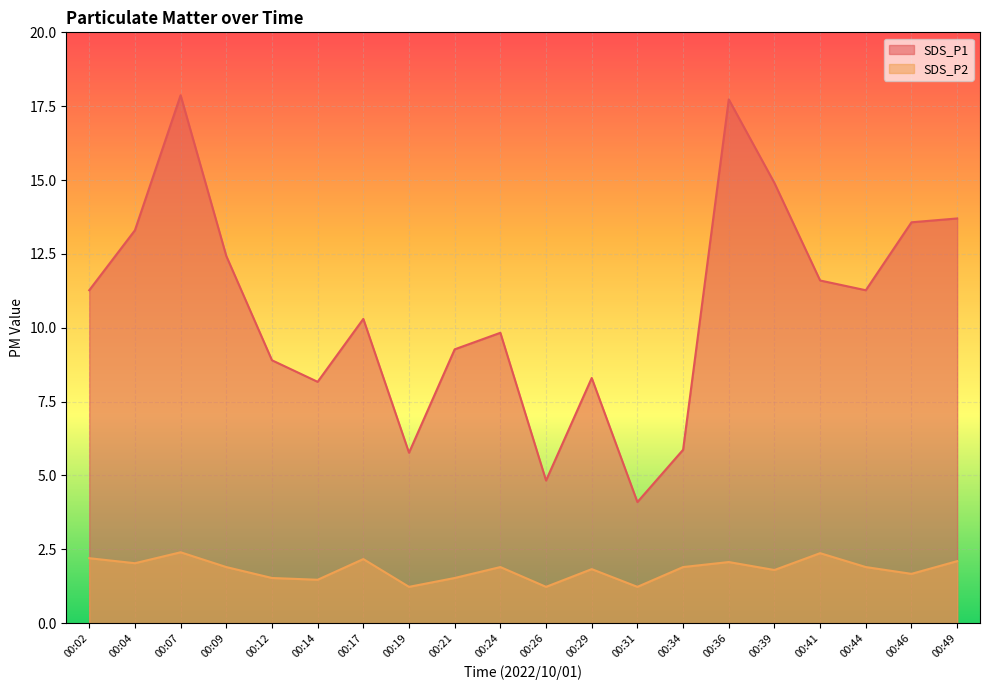

True or false: SDS_P1 and SDS_P2 intersect in this chart.

False